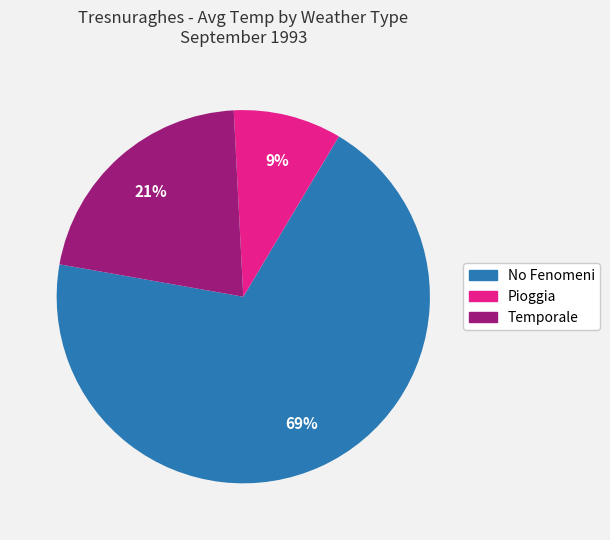

Count the number of slices in the pie.

3